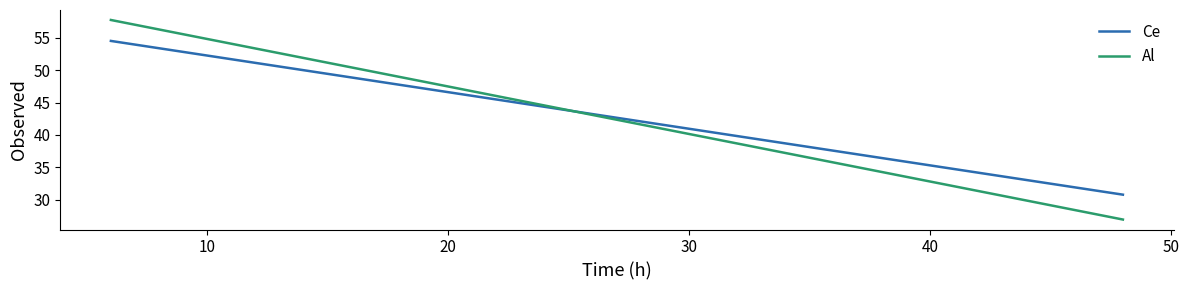

Rank the series by their maximum value, from lowest to highest.

Ce, Al